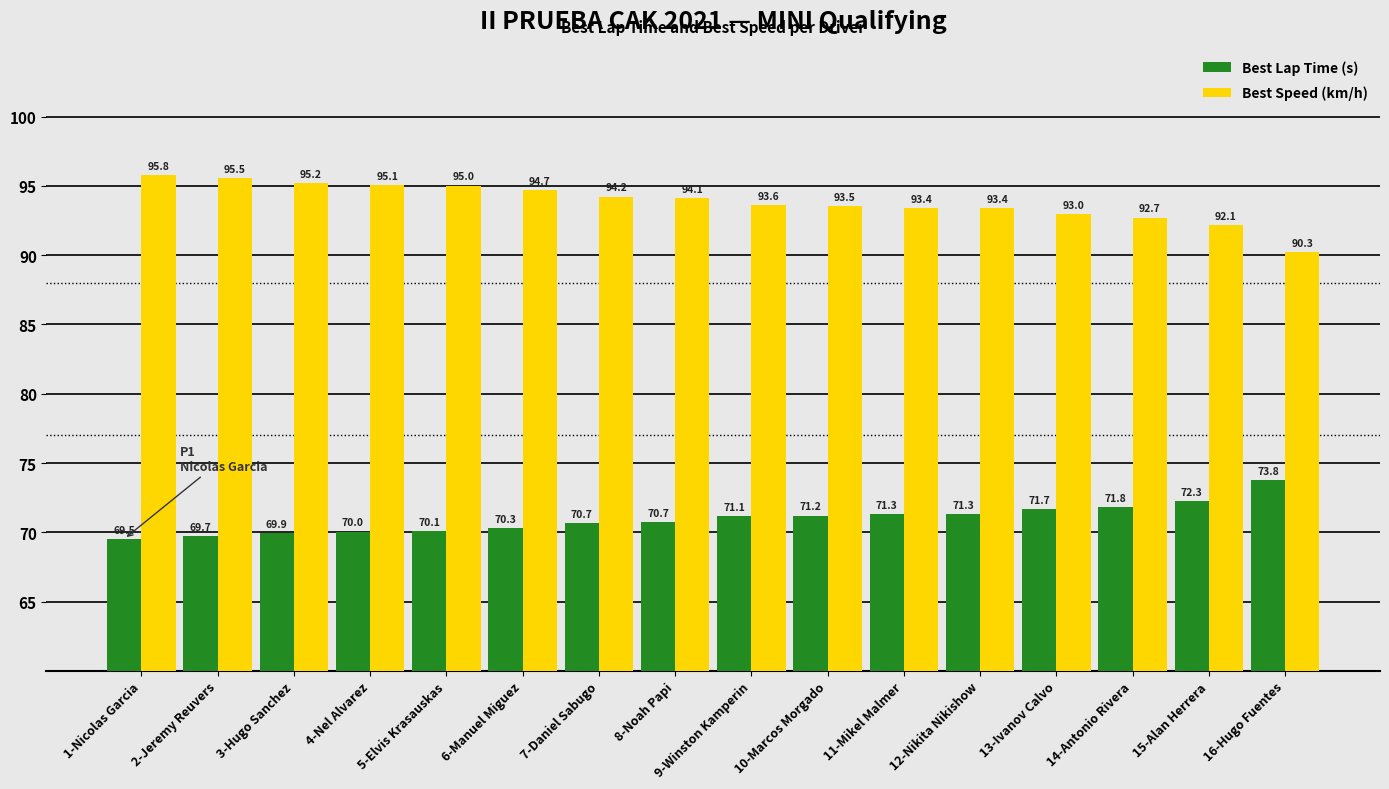

Is it true that Best Lap Time (s) equals 14.9 at 11-Mikel Malmer?

False